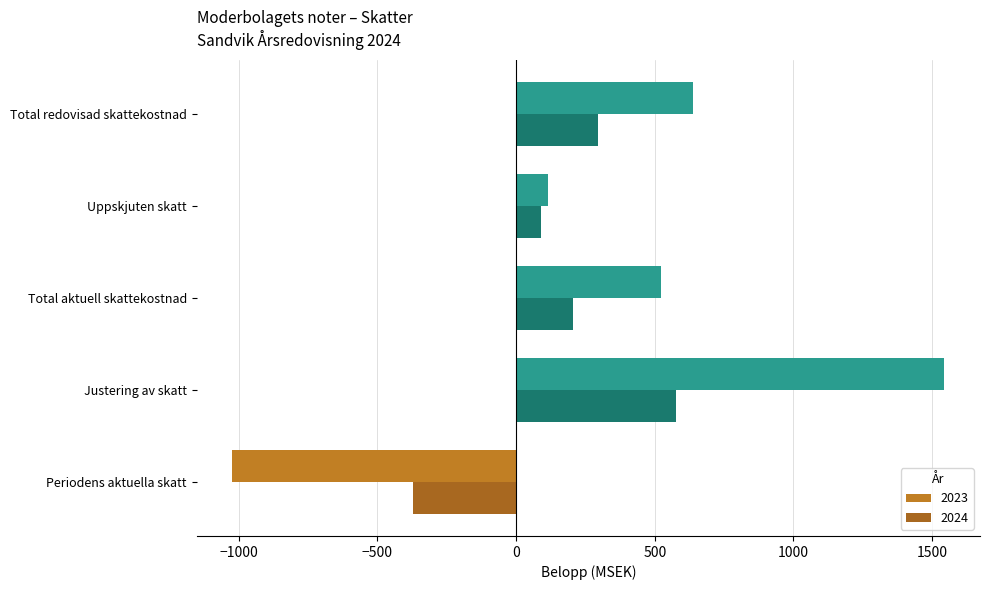

How many values in 2023 are above zero?

4